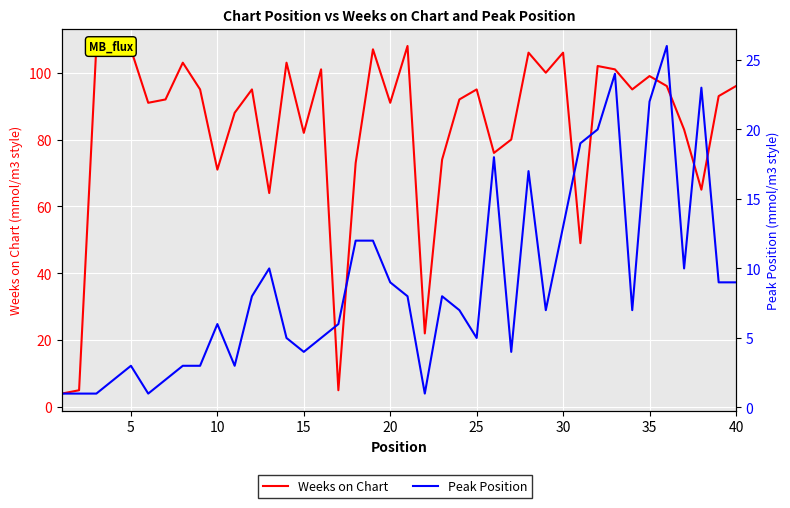

Is the value of Peak Position at 5 greater than the value of Weeks on Chart at 32?

No